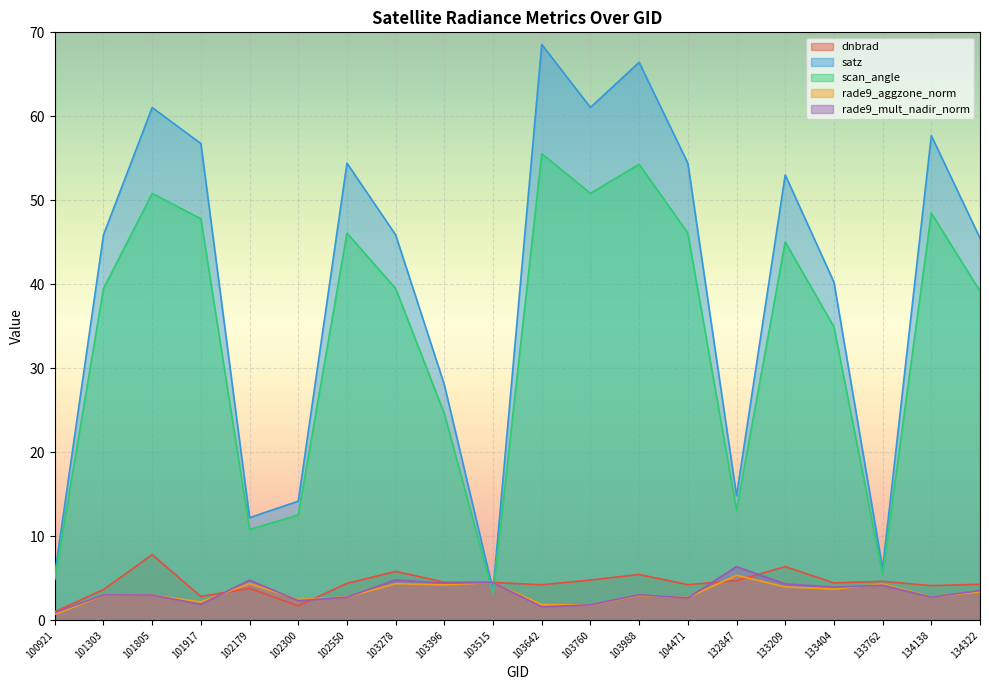

List the labels in order of satz value, largest first.

103642, 103988, 103760, 101805, 134138, 101917, 102550, 104471, 133209, 101303, 103278, 134322, 133404, 103396, 132847, 102300, 102179, 133762, 100921, 103515